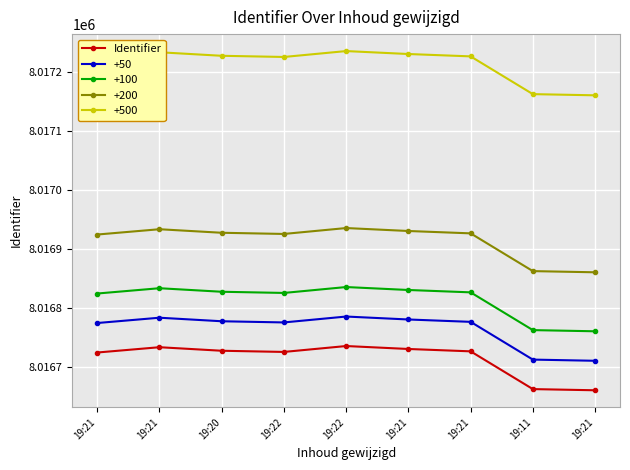

At which category does the chart reach its minimum across all series?

19:21